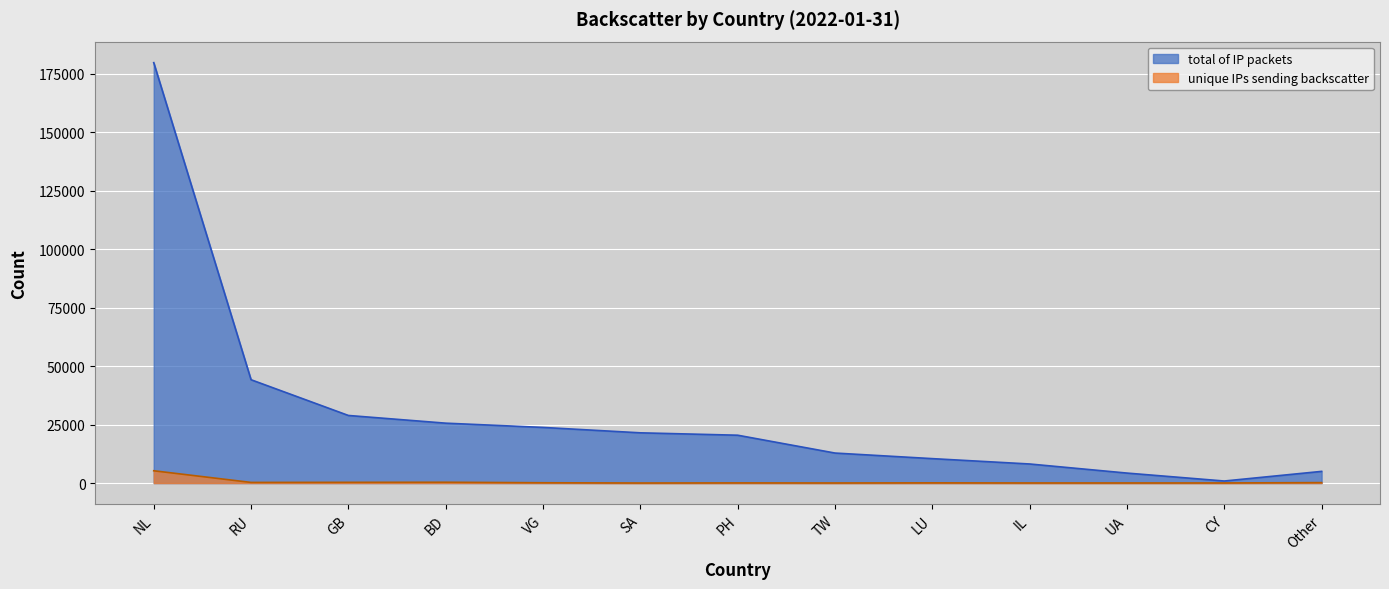

Does the chart display data point markers on the line(s)?

No